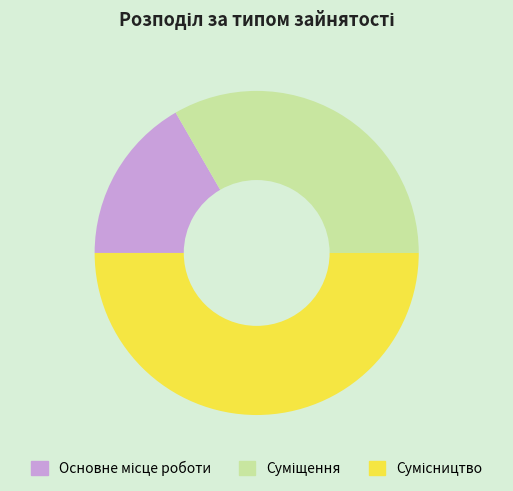

How many segments does this pie chart have?

3